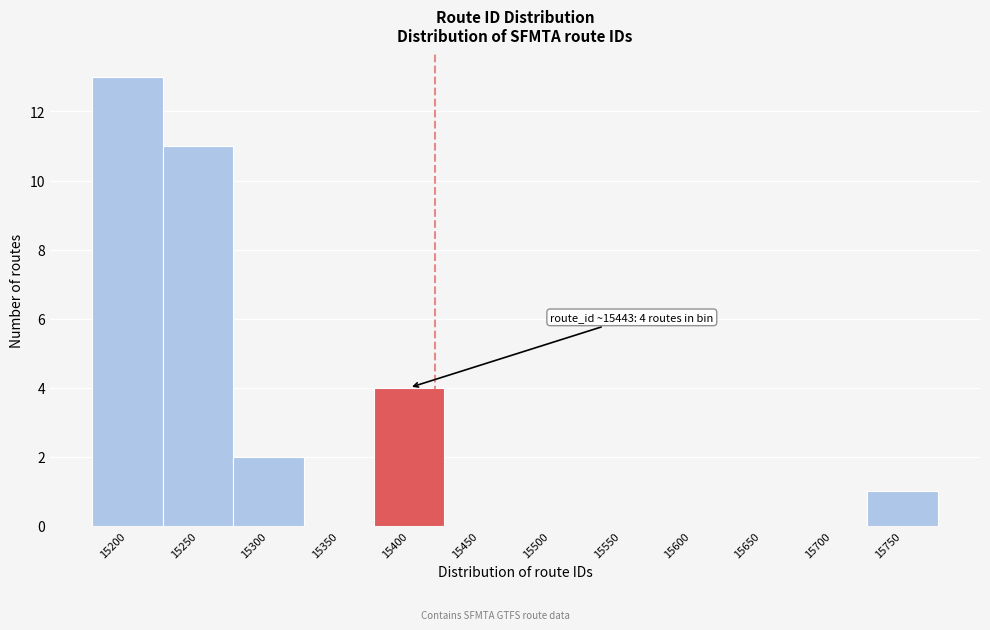

Reading left to right, list all the values displayed in this chart.

15200=13	15250=11	15300=2	15350=0	15400=4	15450=0	15500=0	15550=0	15600=0	15650=0	15700=0	15750=1